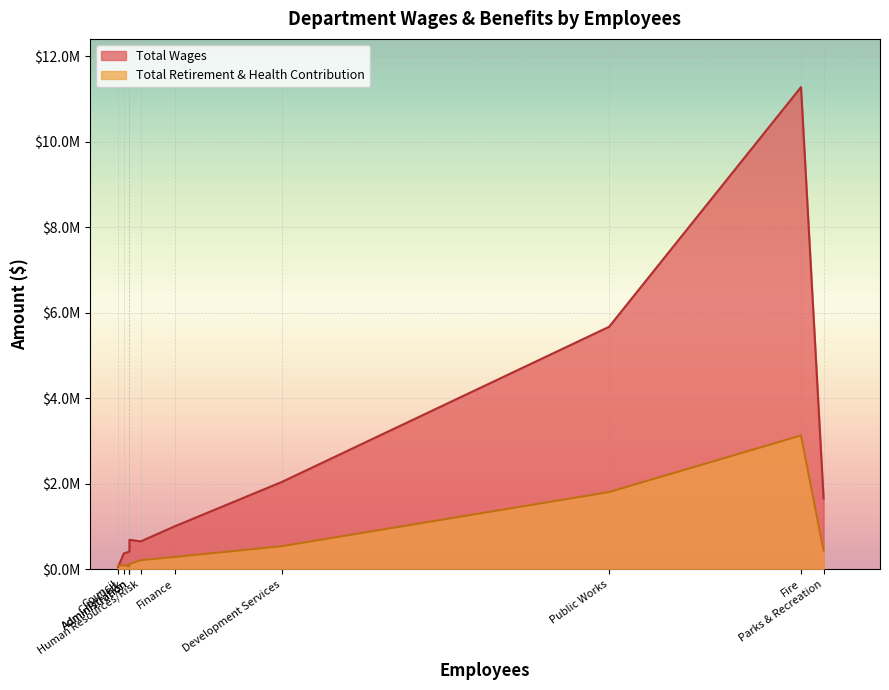

Where is Total Wages nearest to the value 5664017?

Public Works